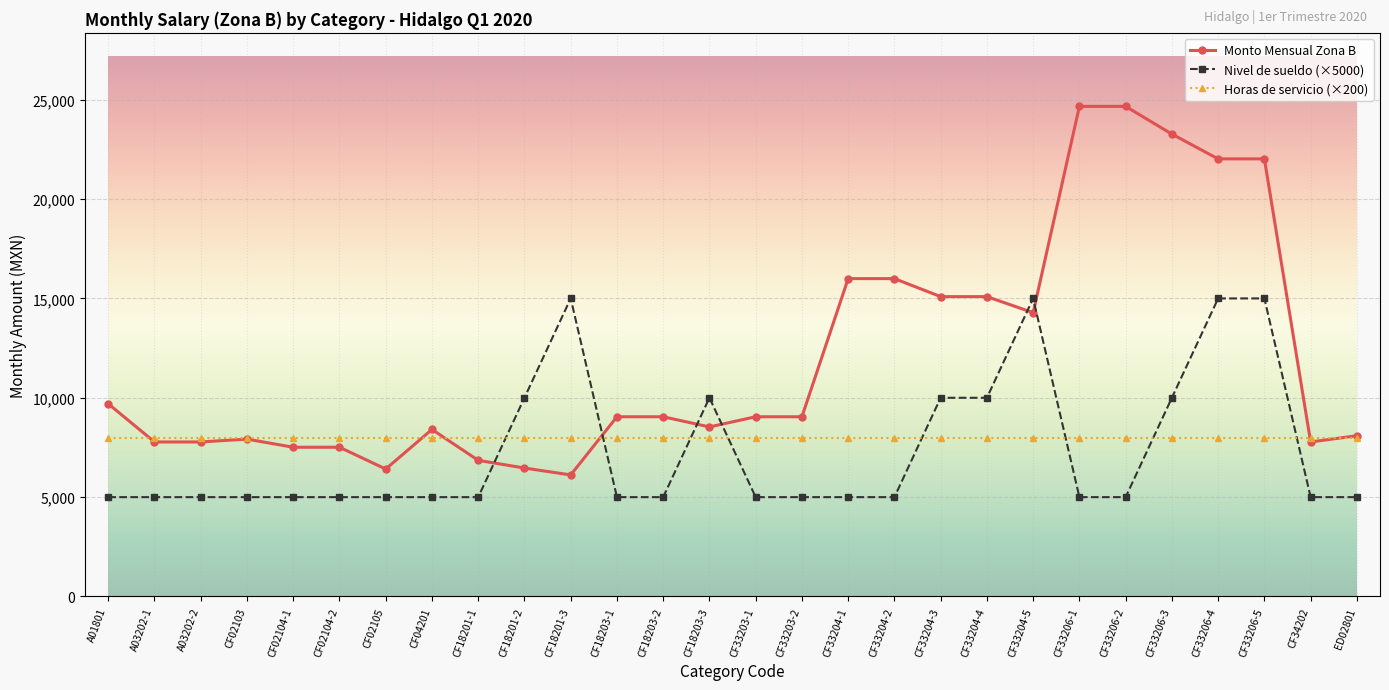

What is the label of the 10th point from the right?

CF33204-3